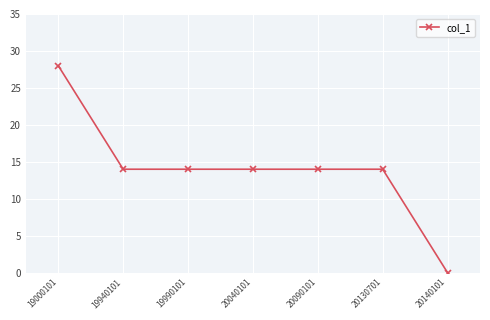

Which category has the lowest value across all series?

20140101